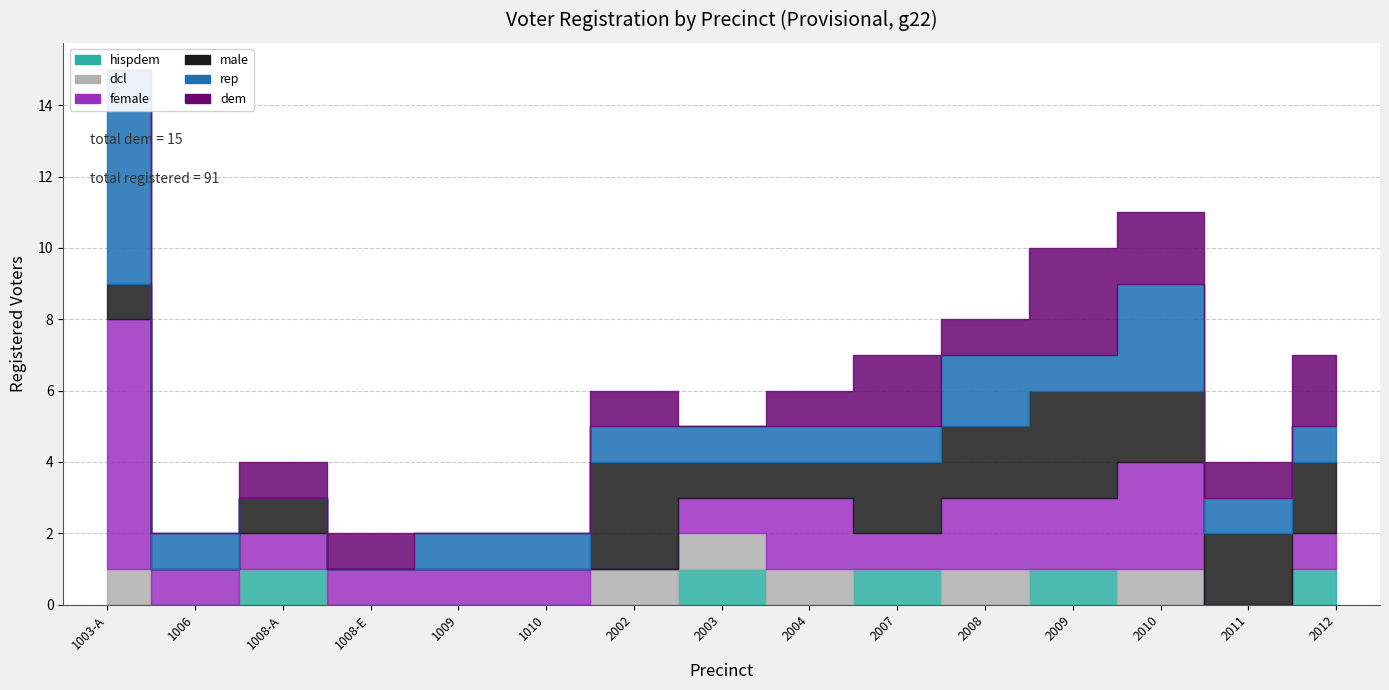

Between 2002 and 2011, which is larger?

2002